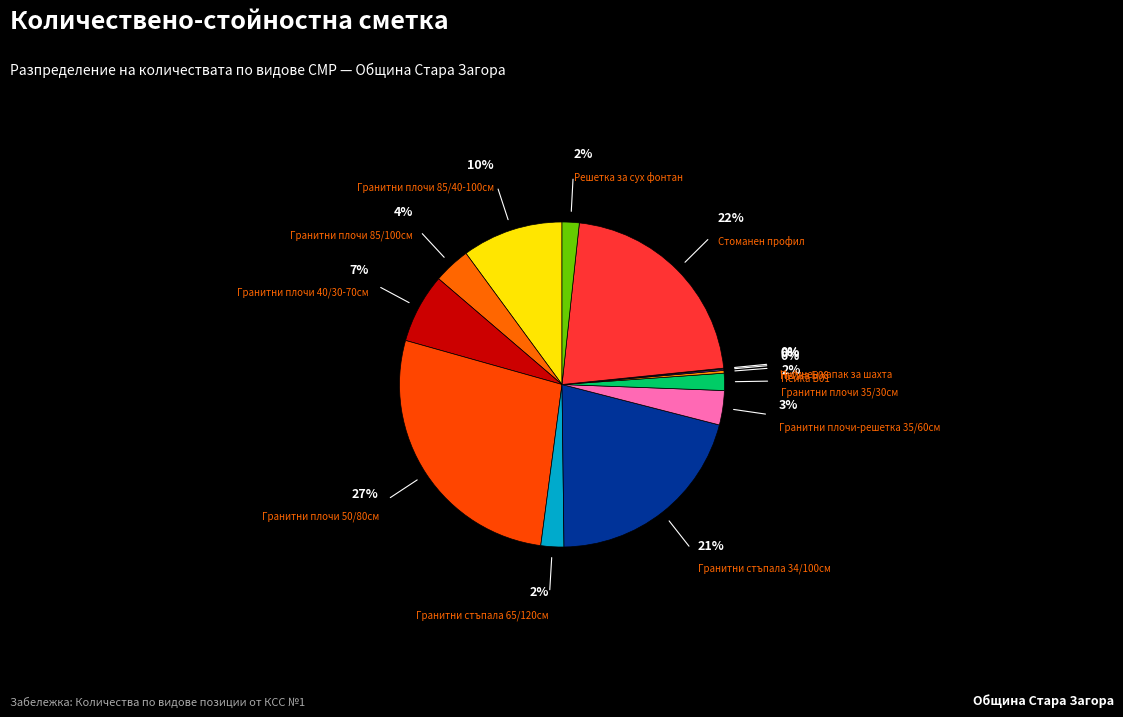

What percentage is the Гранитни стъпала 34/100см slice, to the nearest percent?

21%